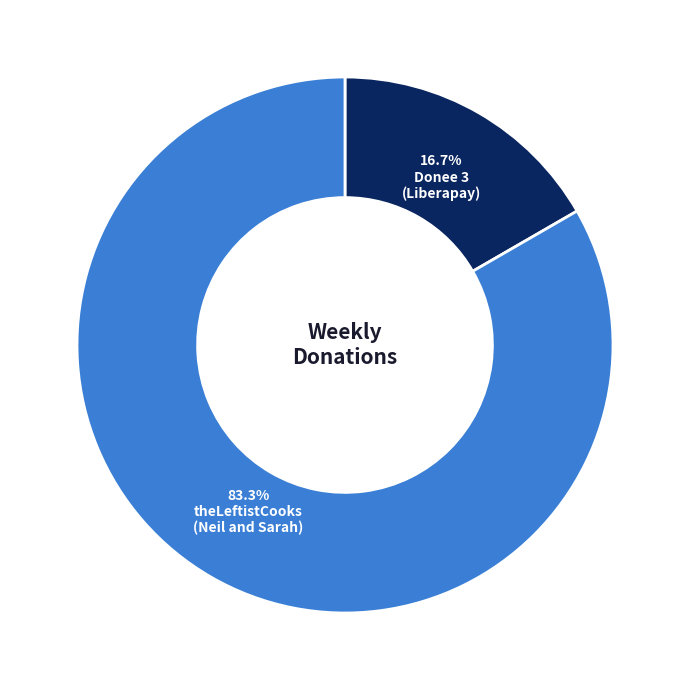

Is there a majority slice in this chart?

Yes